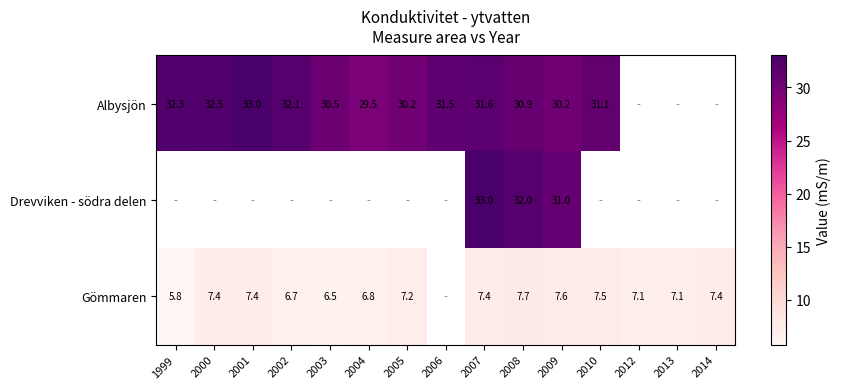

What is the greatest value displayed?

33.0